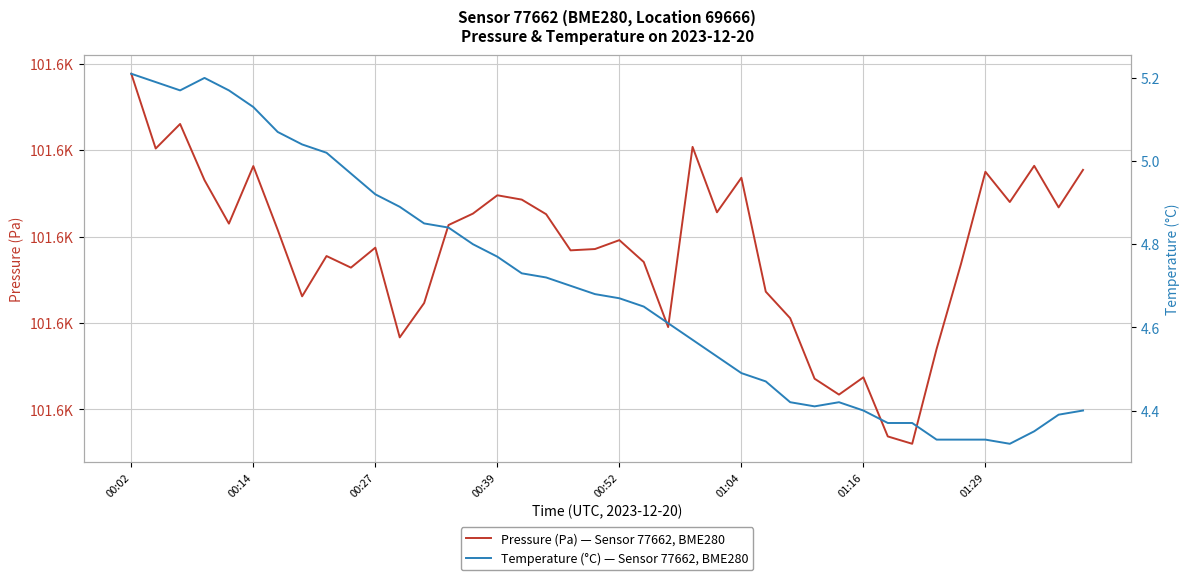

What is the lowest value of the Temperature (°C) — Sensor 77662, BME280 series?

4.3